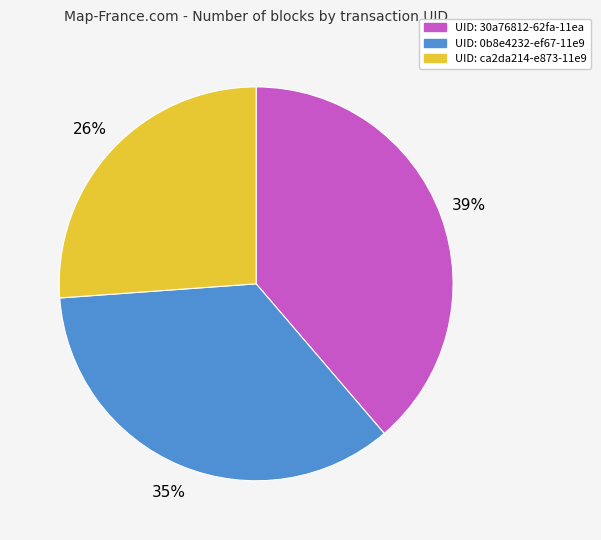

Does any single category account for the majority?

No